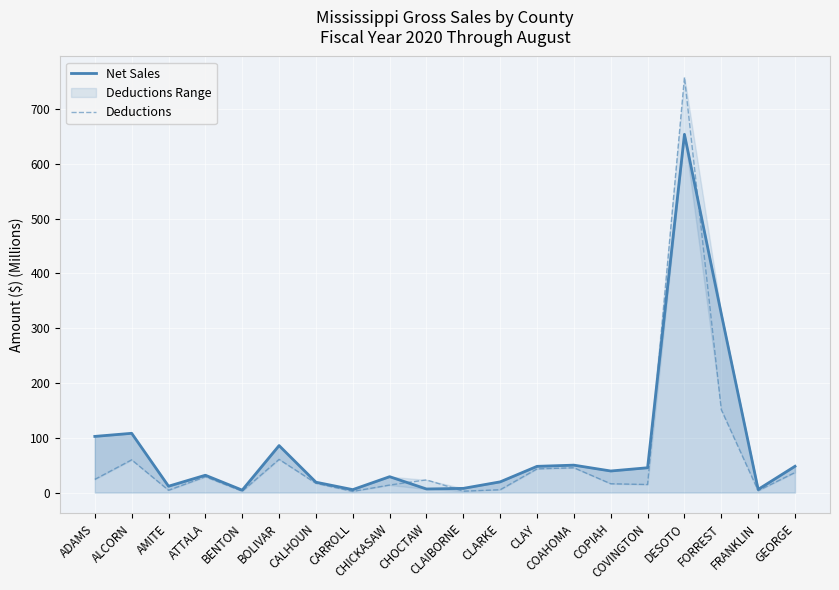

Between which two adjacent categories do Net Sales and Deductions first intersect?

CHICKASAW and CHOCTAW